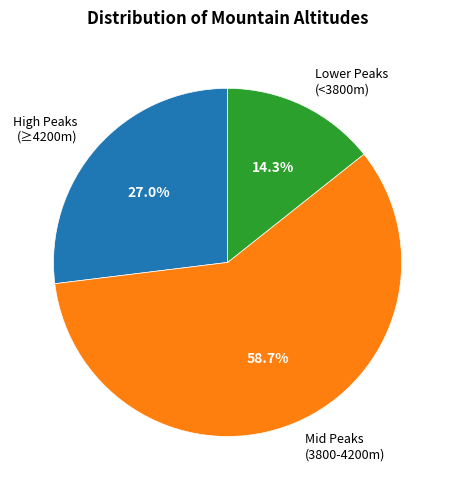

Which slice represents more than half of the pie?

Mid Peaks (3800-4200m)